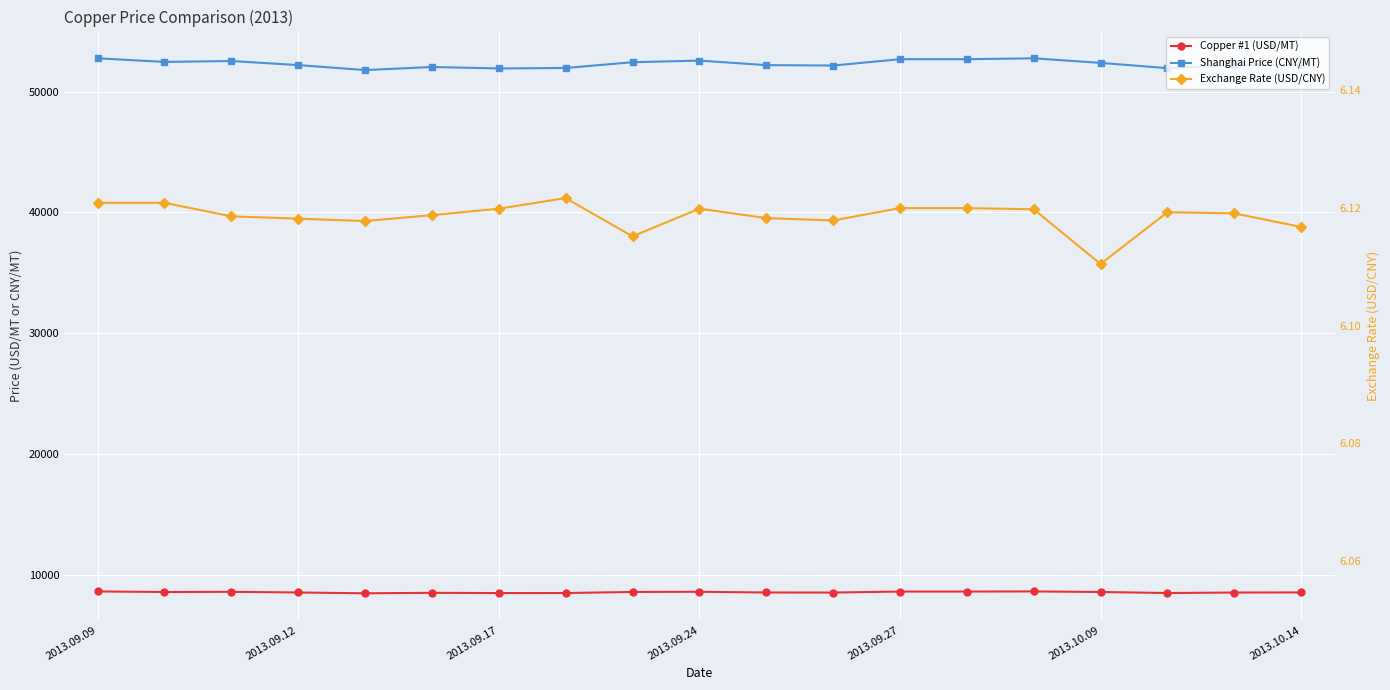

What is the difference between the maximum and minimum values in the Copper #1 (USD/MT) series?

156.6